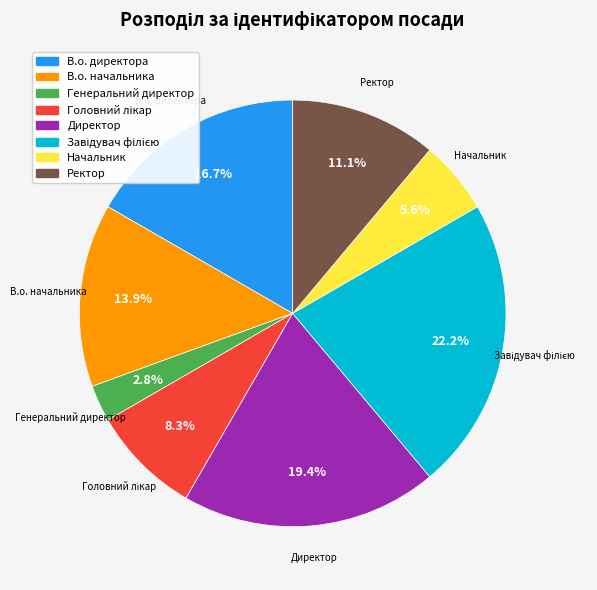

Which has a higher value, Ректор or Генеральний директор?

Ректор